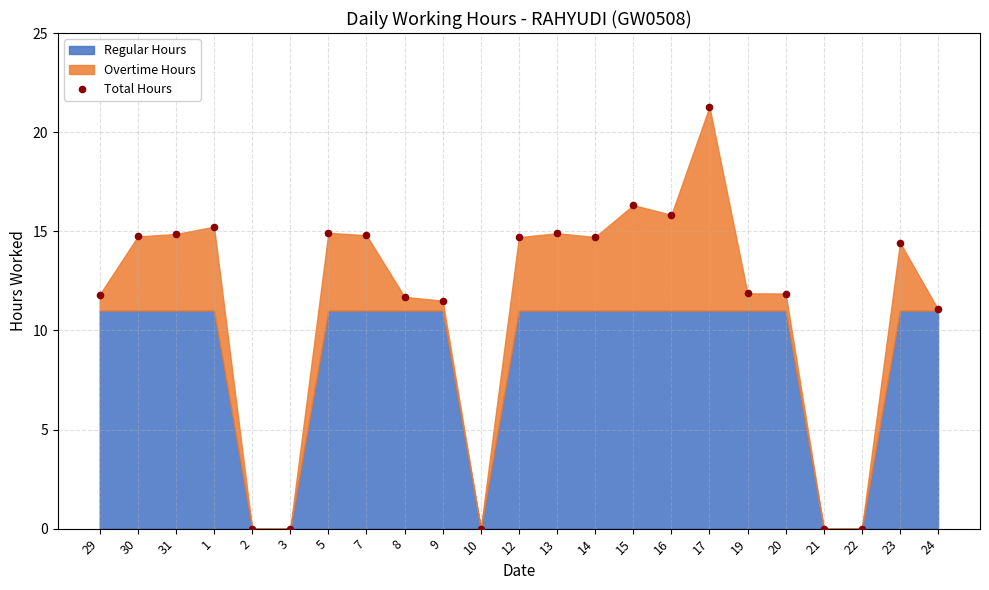

What Y value in the scatter plot is closest to 10?

11.1